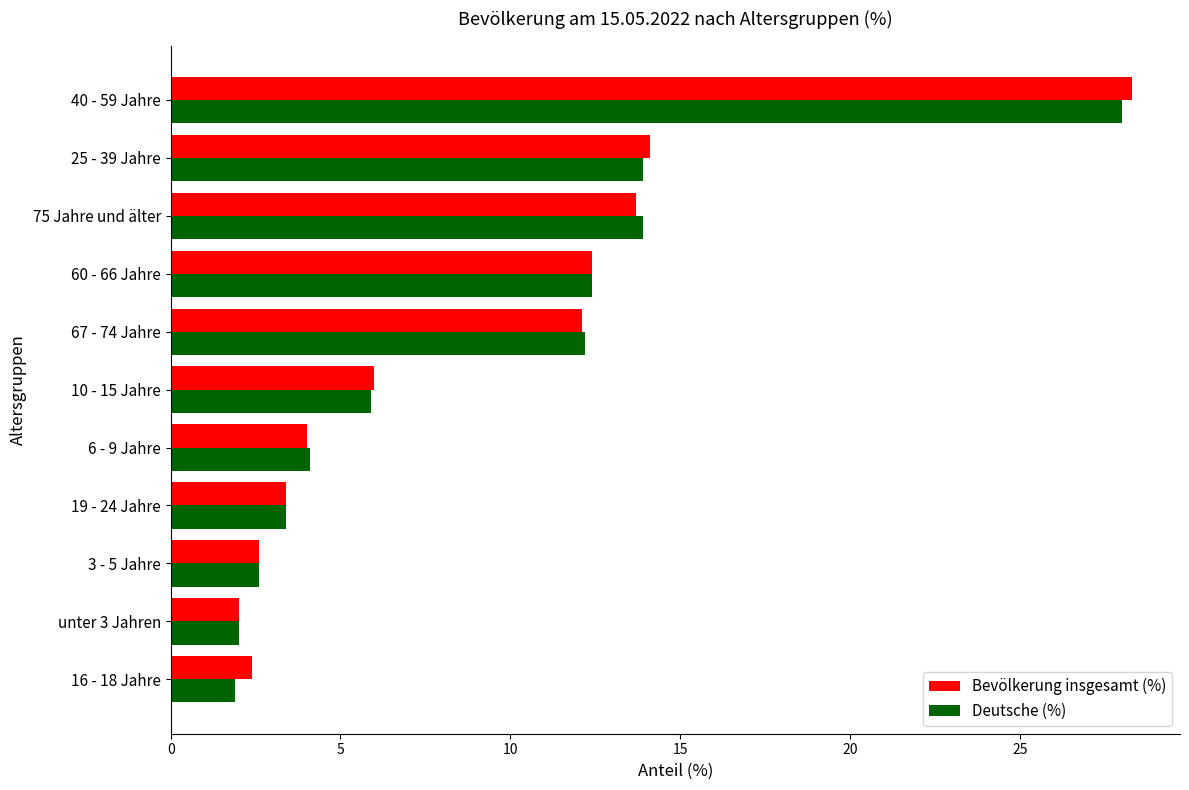

What is the maximum value for Bevölkerung insgesamt (%)?

28.3